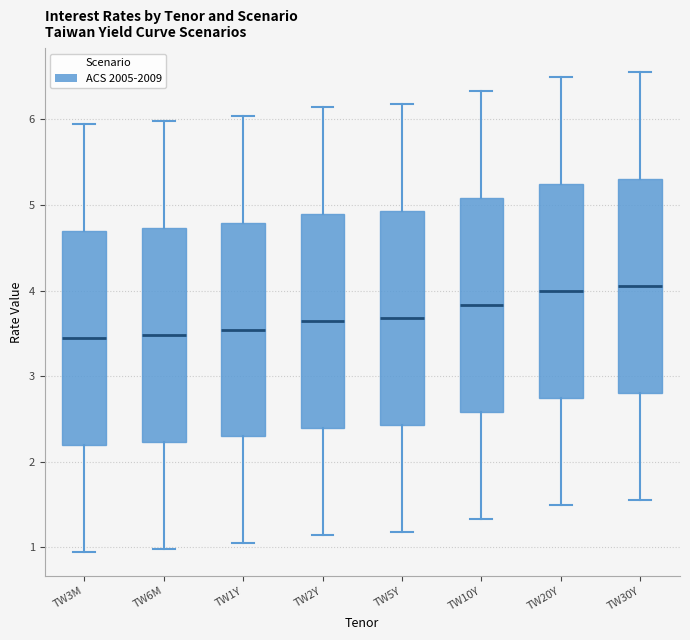

Reading left to right, transcribe this box plot: for each box, give where its median line is, the range the box spans, and where its two whiskers end, as read against the y-axis. The values are not printed on the chart, so give them approximately, as read against the axis.

TW3M: median 3.4, box 2.2 to 4.7, whiskers 0.9 to 5.9
TW6M: median 3.5, box 2.2 to 4.7, whiskers 1.0 to 6.0
TW1Y: median 3.5, box 2.3 to 4.8, whiskers 1.0 to 6.0
TW2Y: median 3.6, box 2.4 to 4.9, whiskers 1.1 to 6.1
TW5Y: median 3.7, box 2.4 to 4.9, whiskers 1.2 to 6.2
TW10Y: median 3.8, box 2.6 to 5.1, whiskers 1.3 to 6.3
TW20Y: median 4.0, box 2.7 to 5.2, whiskers 1.5 to 6.5
TW30Y: median 4.1, box 2.8 to 5.3, whiskers 1.6 to 6.6